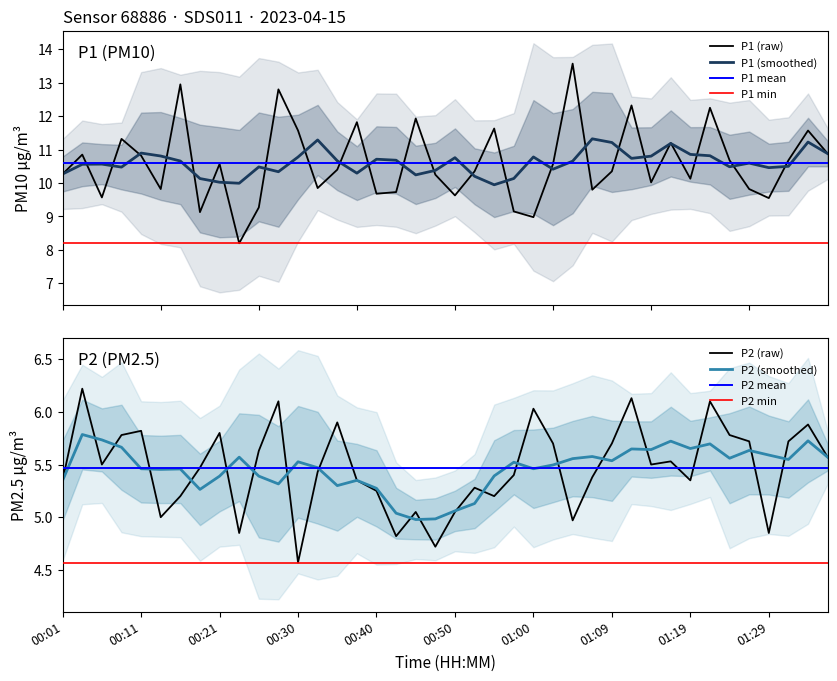

Rank the series at 00:57 from highest to lowest value.

P1, P2